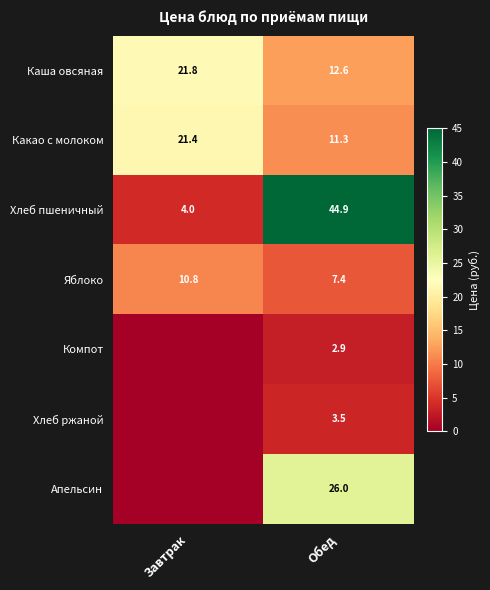

At which category is the sum across all series the highest?

Обед